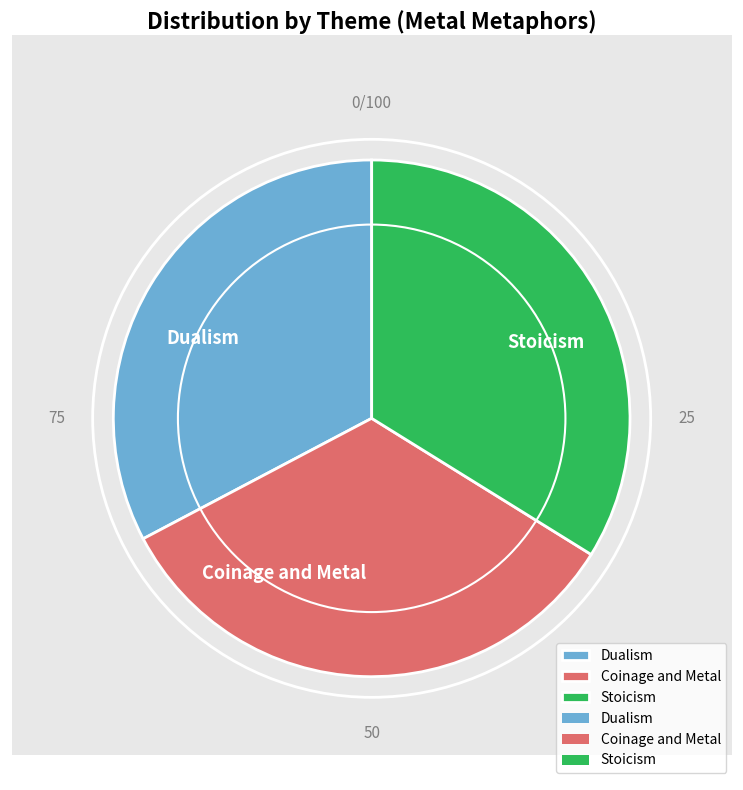

Which has a higher value, Stoicism or Dualism?

Stoicism